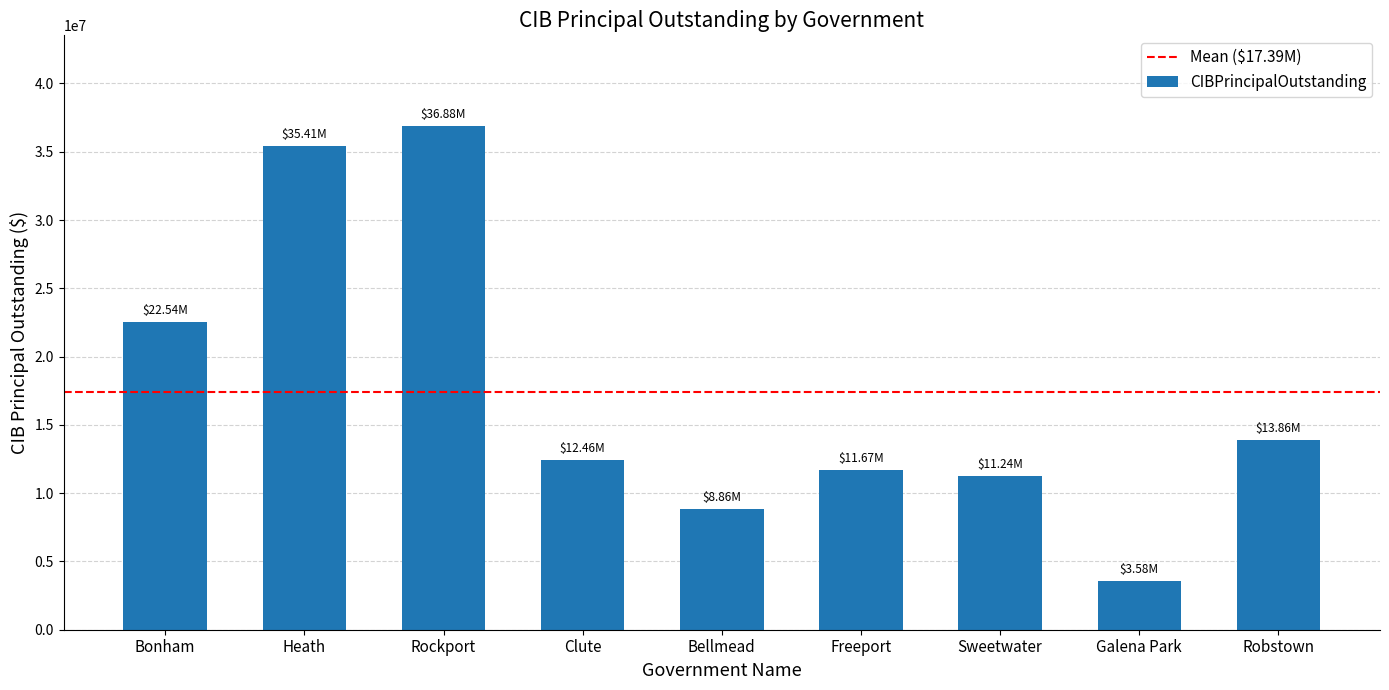

How many values are below 12455000?

4